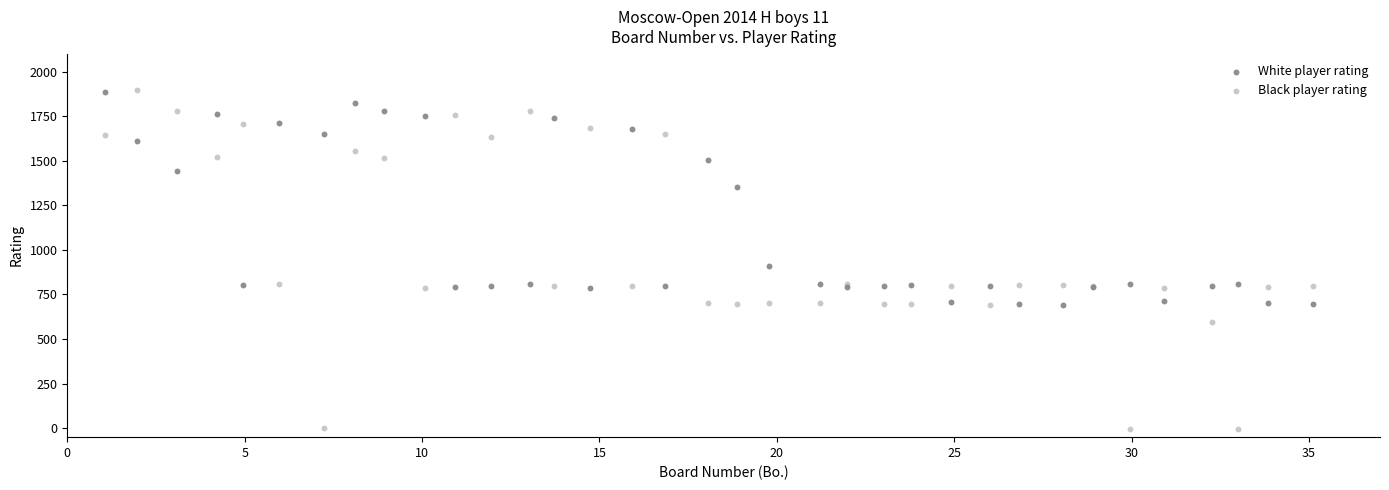

Which series reaches the minimum Y coordinate?

Black player rating